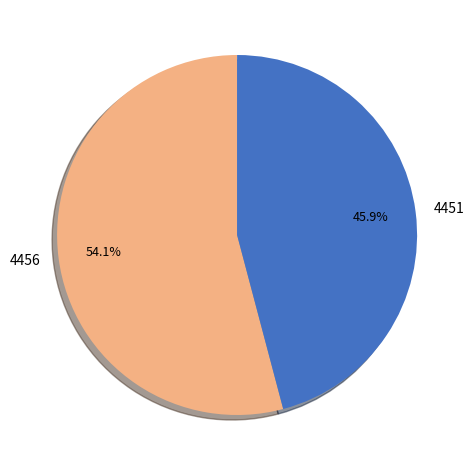

To the nearest percent, what is the difference between the 4456 and 4451 slice percentages?

8%